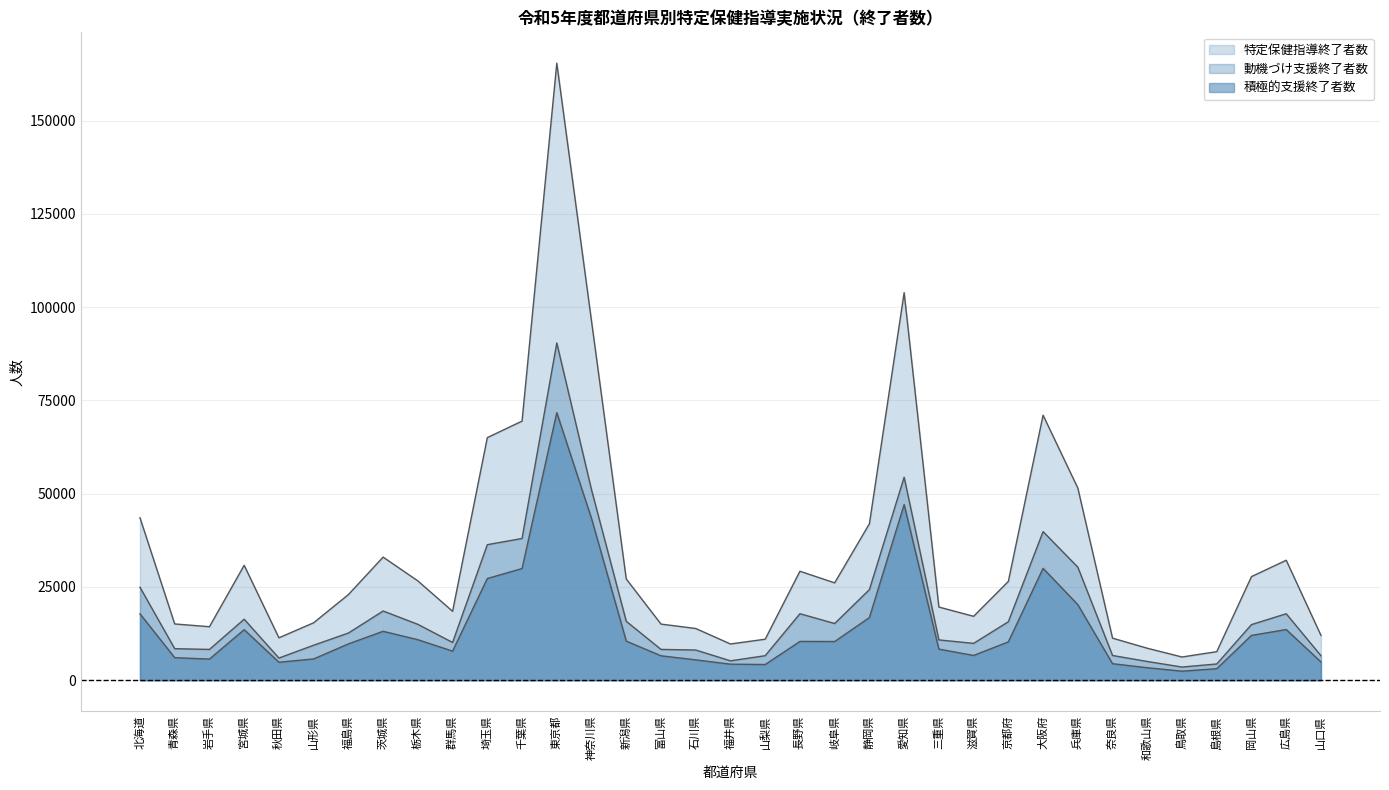

What is the label of the 25th point from the right?

埼玉県